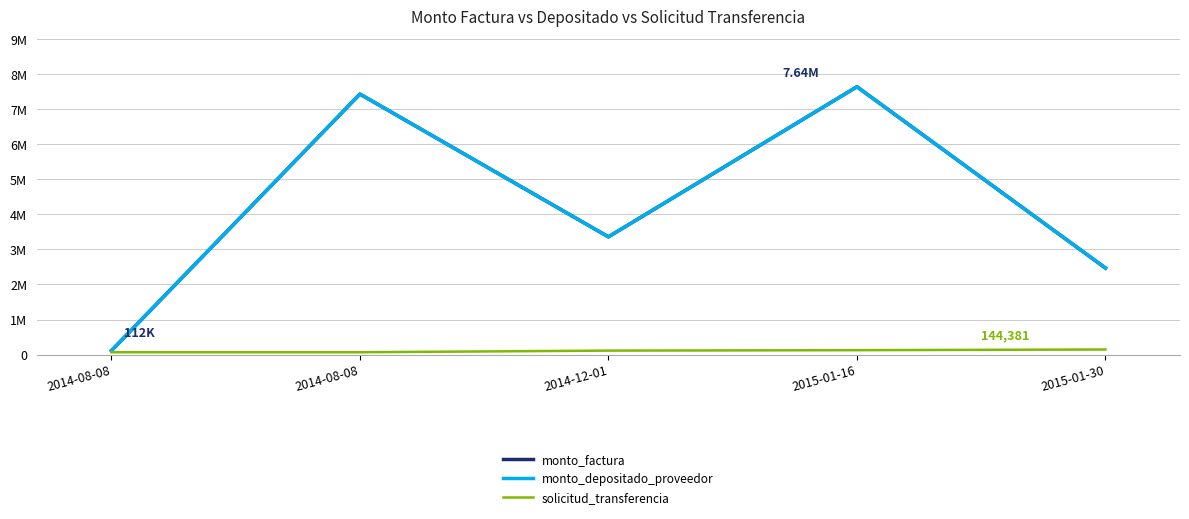

What value does the solicitud_transferencia series have at 2015-01-30, to the nearest 50?

144400